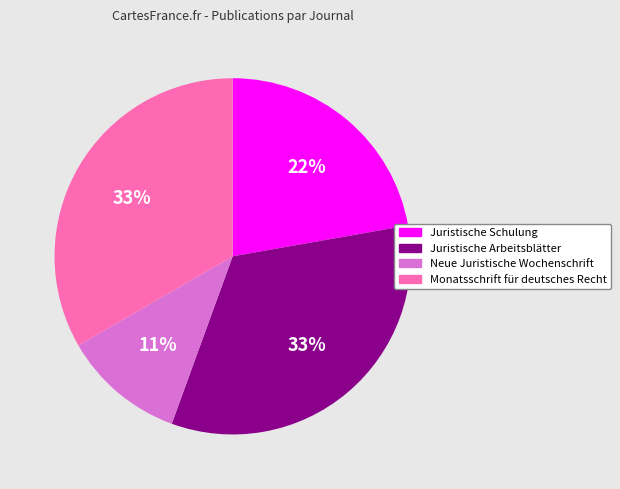

To the nearest percent, what percentage of the pie is Neue Juristische Wochenschrift?

11%